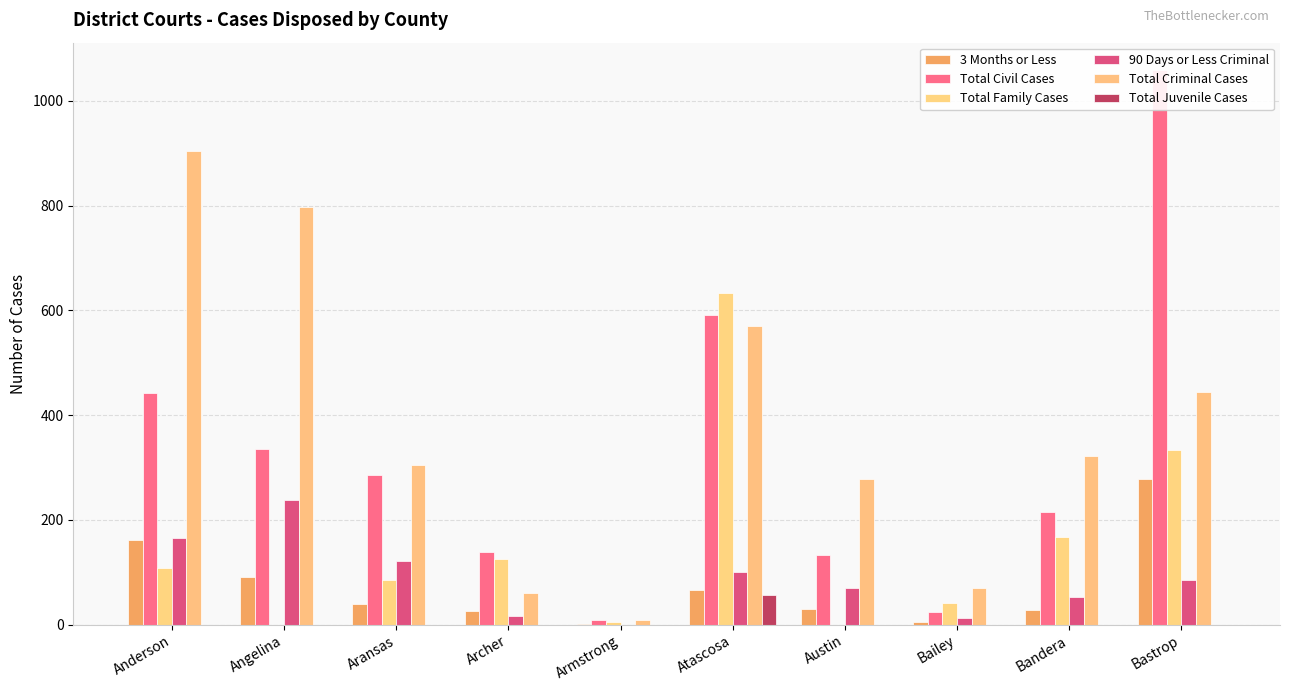

Reading left to right, list all the values displayed in this chart.

3 Months or Less: 161	92	40	26	1	67	30	5	29	278
Total Civil Cases: 443	336	285	138	10	591	134	24	215	1058
Total Family Cases: 108	0	85	126	6	633	0	41	168	333
90 Days or Less Criminal: 166	238	122	16	0	100	70	13	53	85
Total Criminal Cases: 905	798	305	61	10	570	278	70	322	445
Total Juvenile Cases: 0	0	0	0	0	57	0	0	0	0